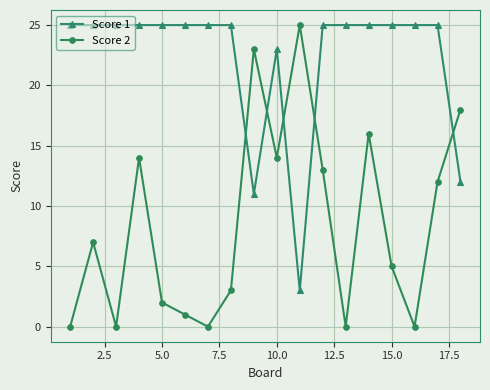

Rank the series by their average value, from lowest to highest.

Score 2, Score 1